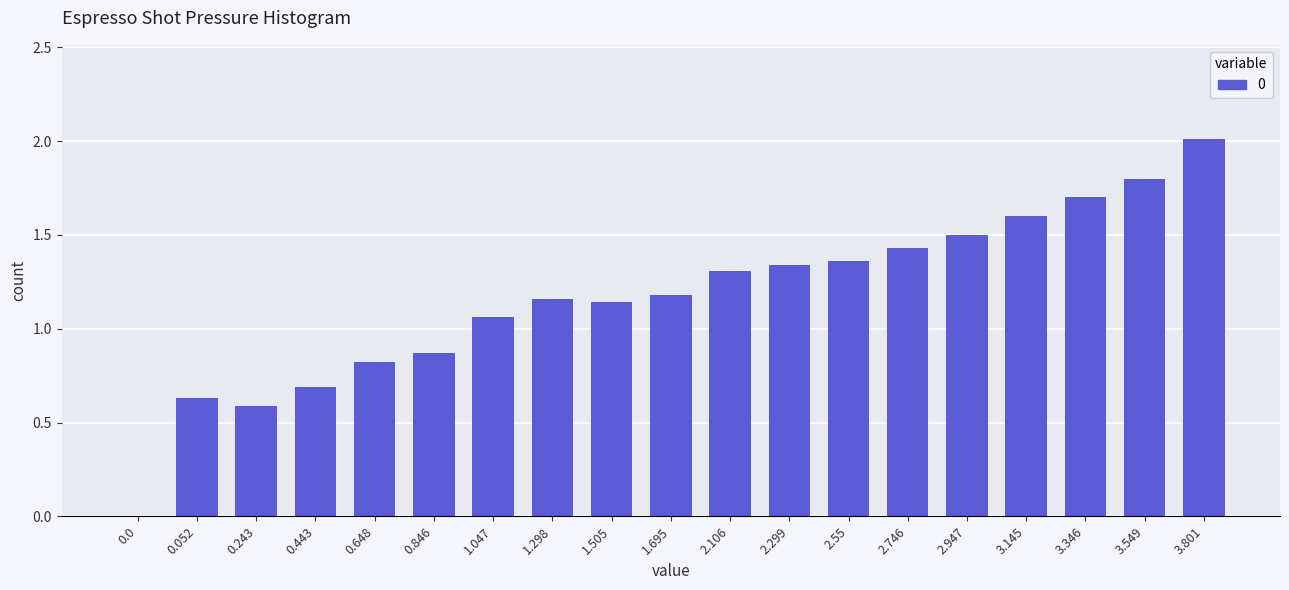

How many categories are shown in the chart?

19